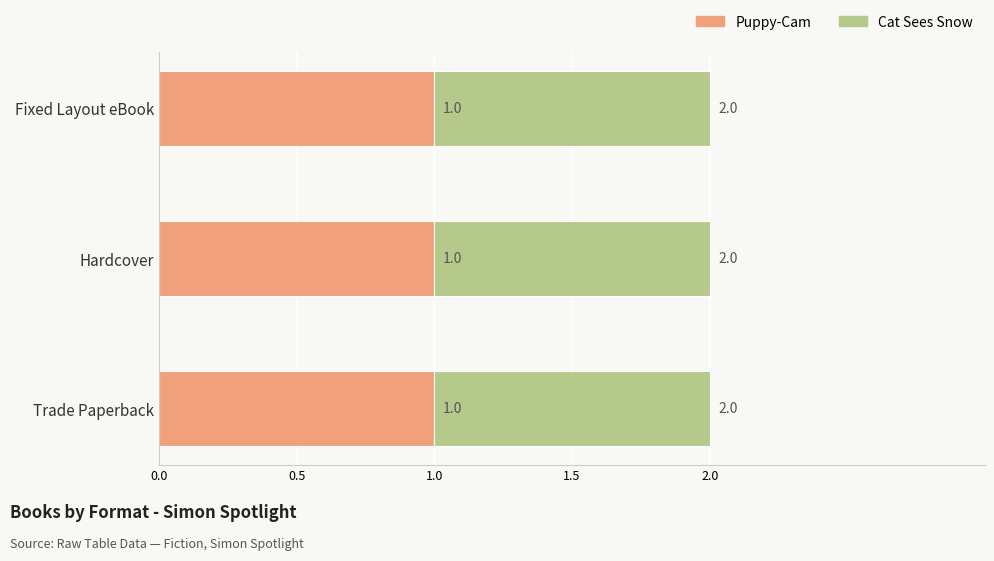

At which category is the sum across all series the highest?

Trade Paperback